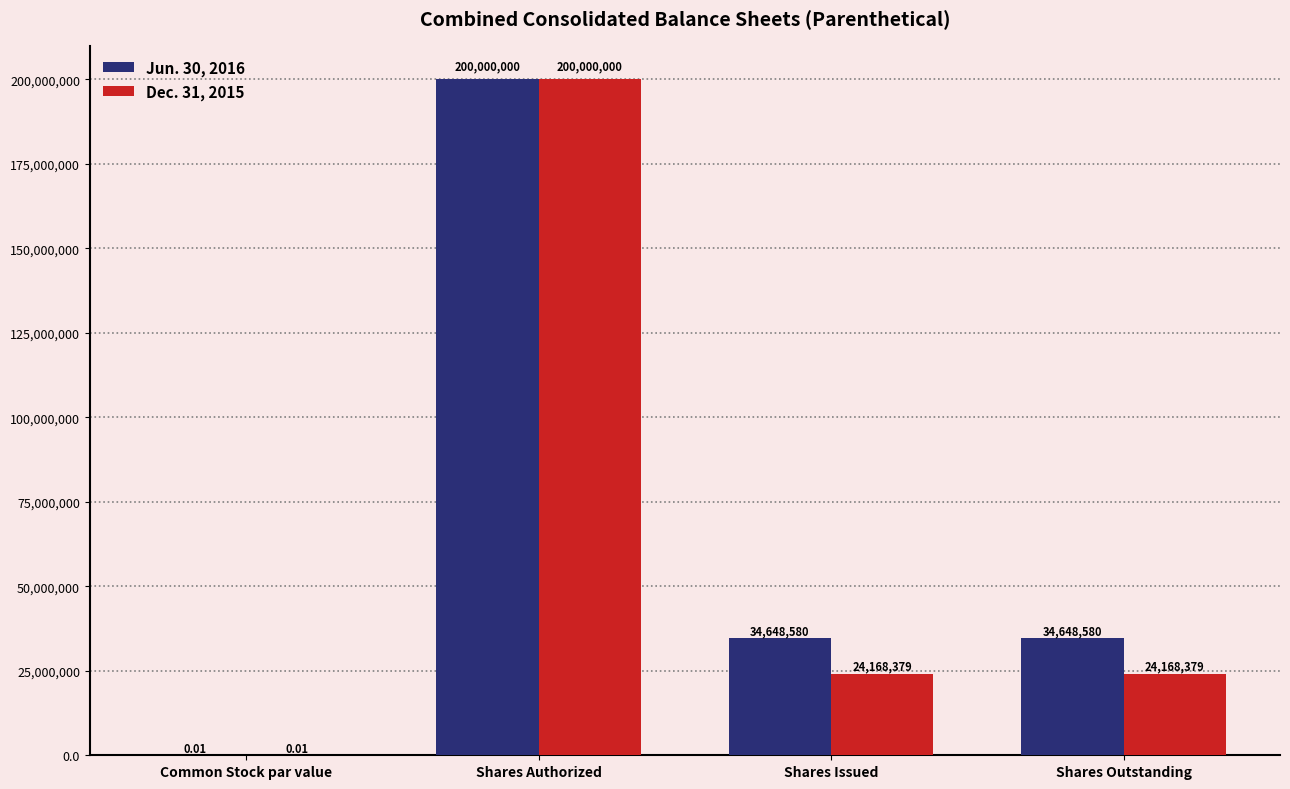

Where does the Dec. 31, 2015 series first go above 24168379?

Shares Authorized